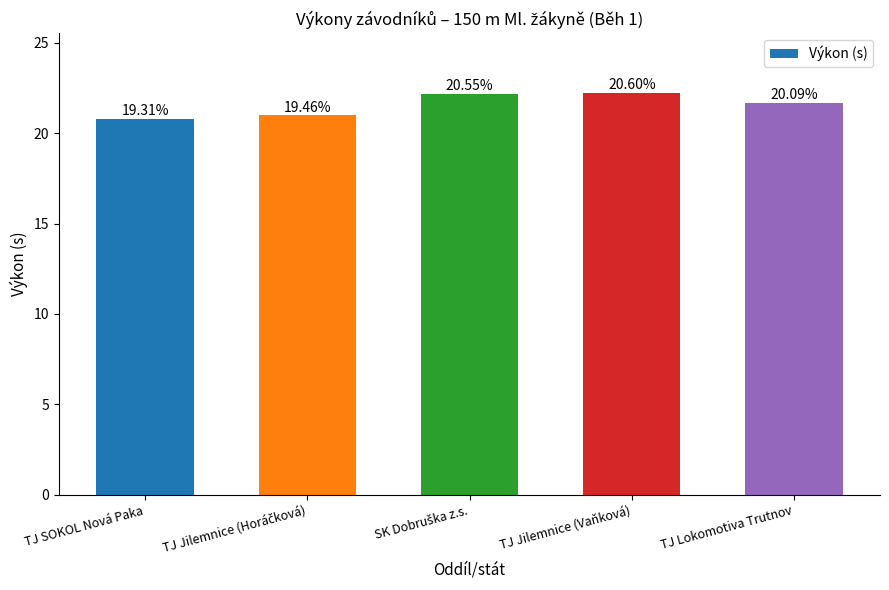

Are the bars horizontal?

No